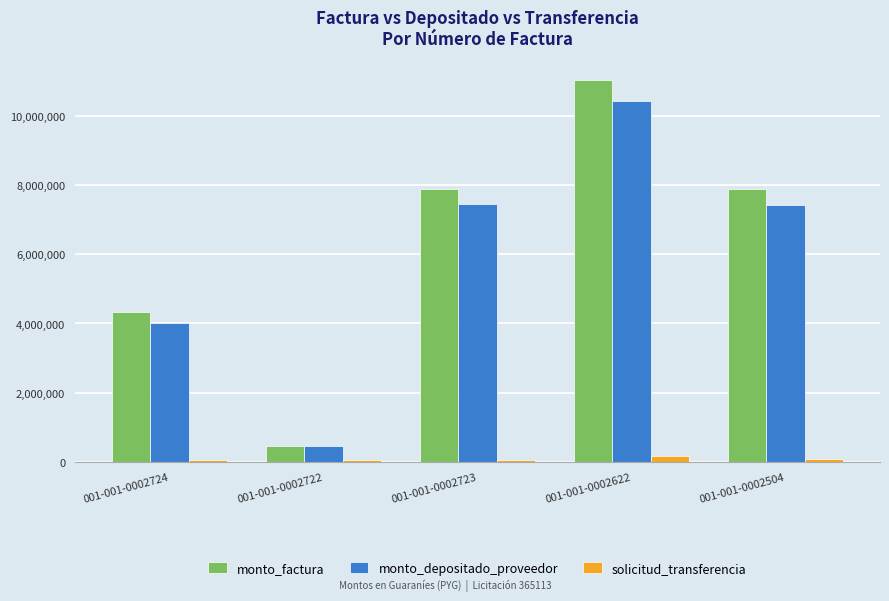

What is the difference between the highest and lowest values at 001-001-0002724?

4253611